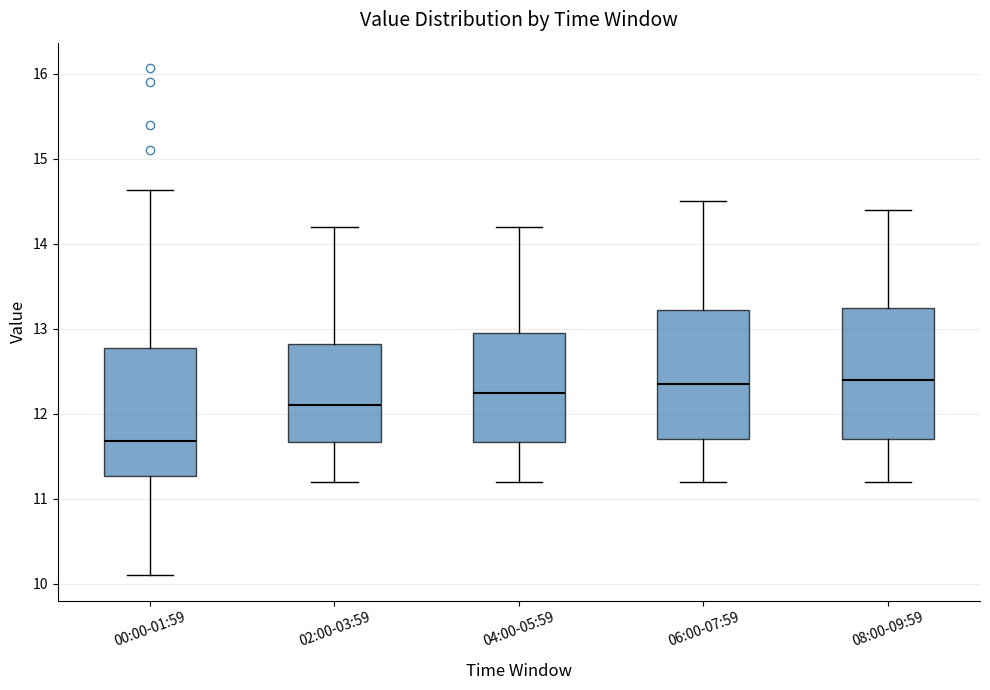

Reading left to right, read every box against the y-axis: the position of its median line, the range the box covers, and the ends of its whiskers. The values are not printed on the chart, so give them approximately, as read against the axis.

00:00-01:59: median 11.7, box 11.3 to 12.8, whiskers 10.1 to 14.6
02:00-03:59: median 12.1, box 11.7 to 12.8, whiskers 11.2 to 14.2
04:00-05:59: median 12.3, box 11.7 to 13.0, whiskers 11.2 to 14.2
06:00-07:59: median 12.4, box 11.7 to 13.2, whiskers 11.2 to 14.5
08:00-09:59: median 12.4, box 11.7 to 13.3, whiskers 11.2 to 14.4